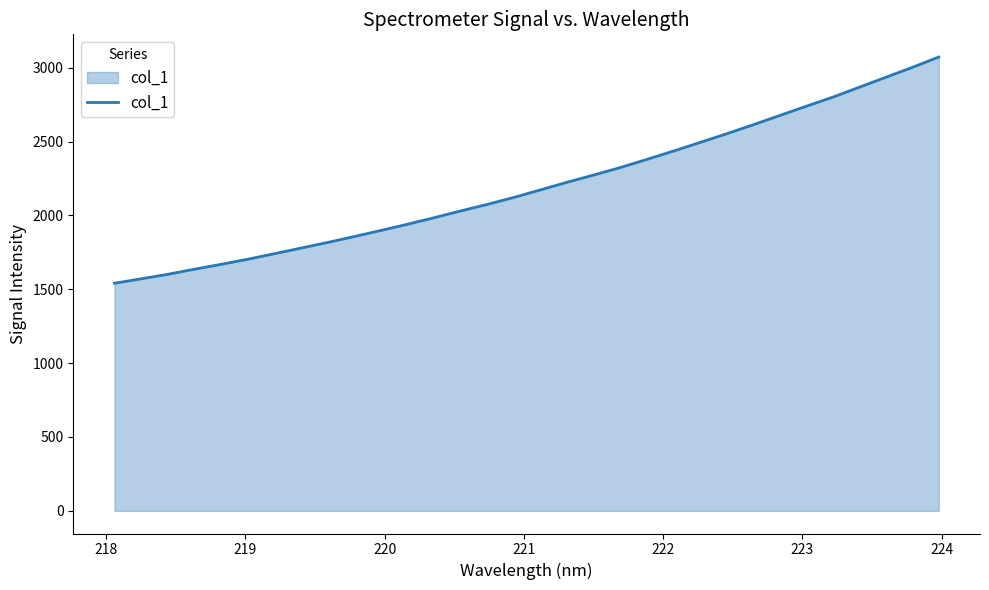

What is the smallest value displayed?

1540.8